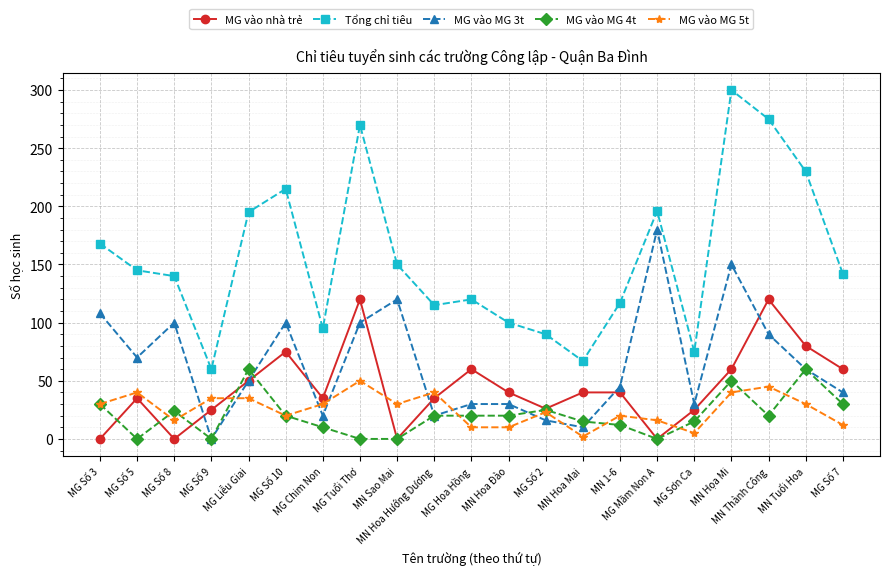

What are all the series names shown in the legend?

MG vào nhà trẻ, Tổng chỉ tiêu, MG vào MG 3t, MG vào MG 4t, MG vào MG 5t